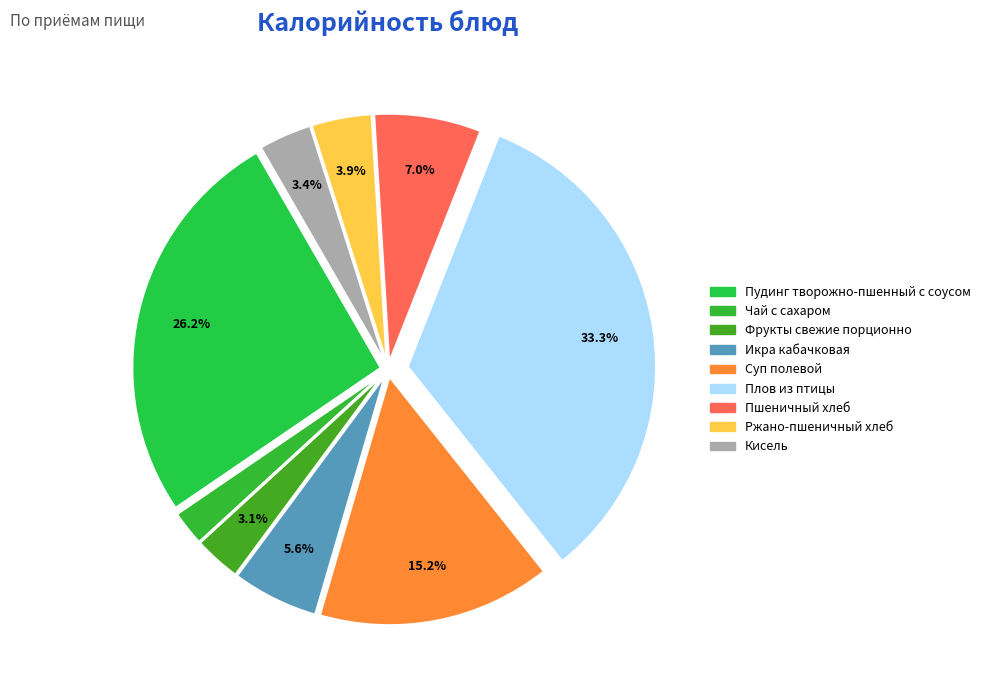

What percentage is NOT represented by Кисель?

96.6%